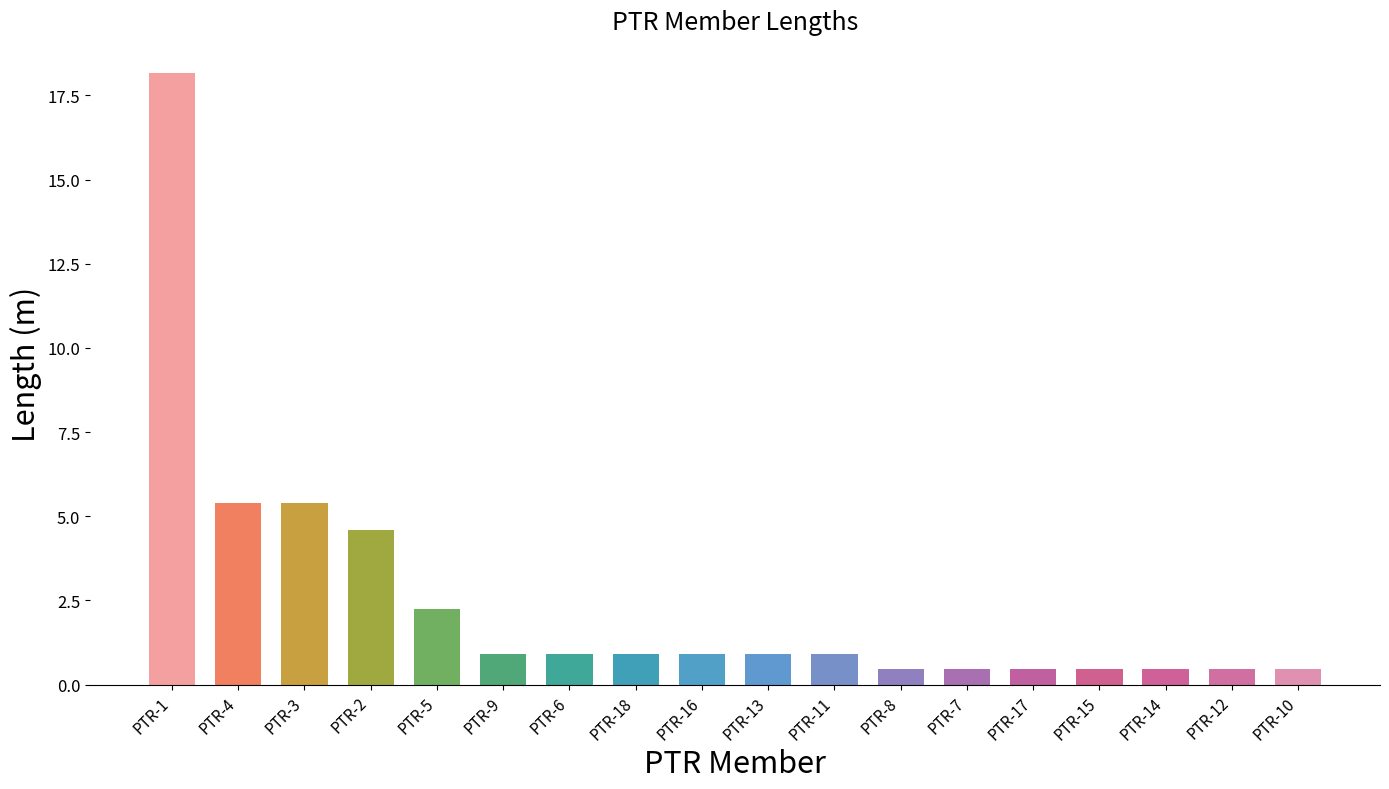

What is the minimum value shown in the chart?

0.5